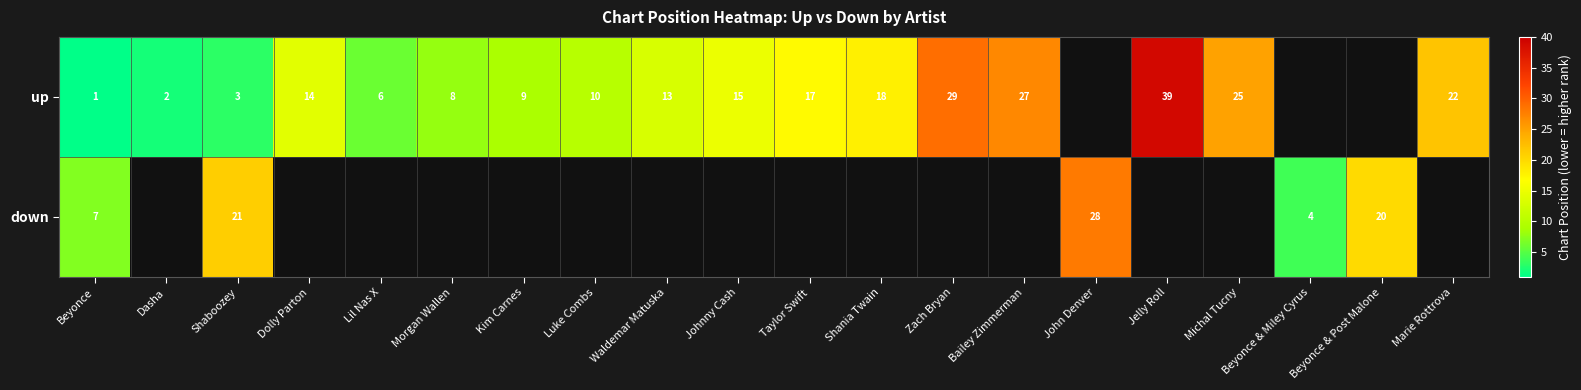

The value of up at Marie Rottrova is 22. True or false?

True